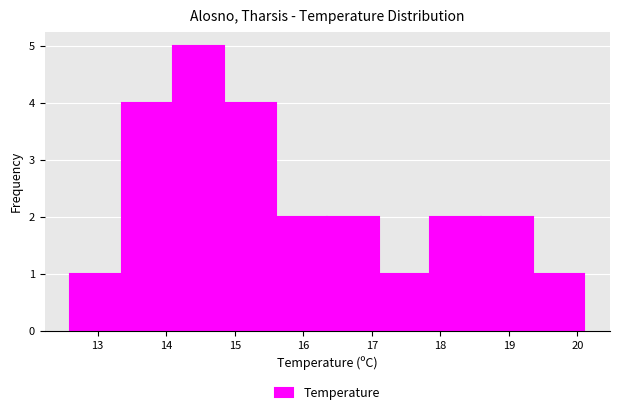

Over which range of the x-axis is the bar tallest?

14.10 to 14.85